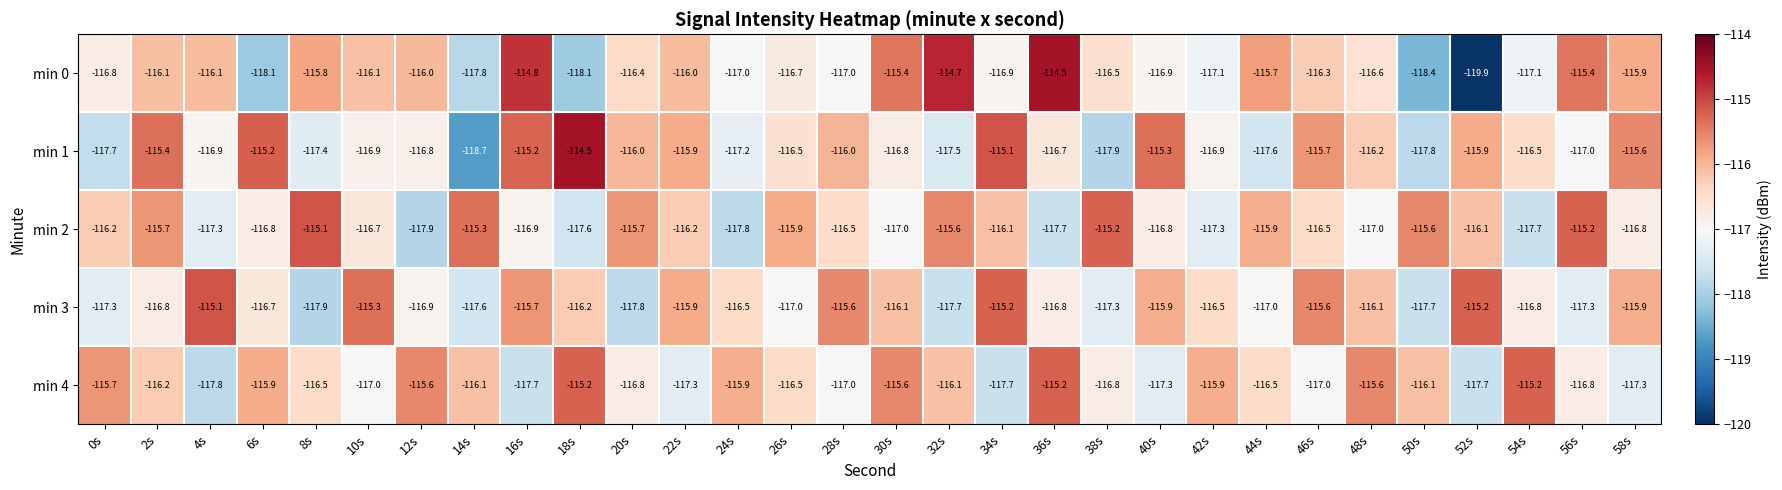

What is the approximate value of min 0 at 40s?

-116.9